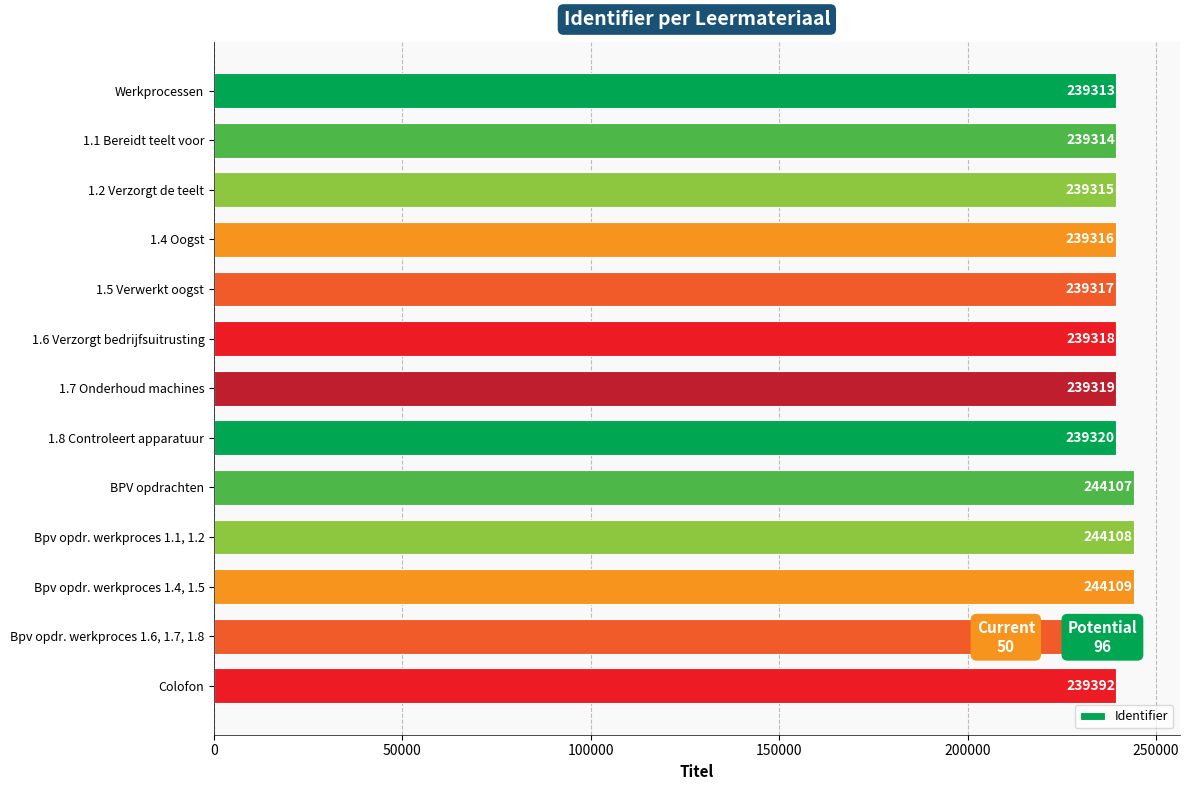

Reading left to right, transcribe all the data shown in this chart.

239313	239314	239315	239316	239317	239318	239319	239320	244107	244108	244109	244110	239392